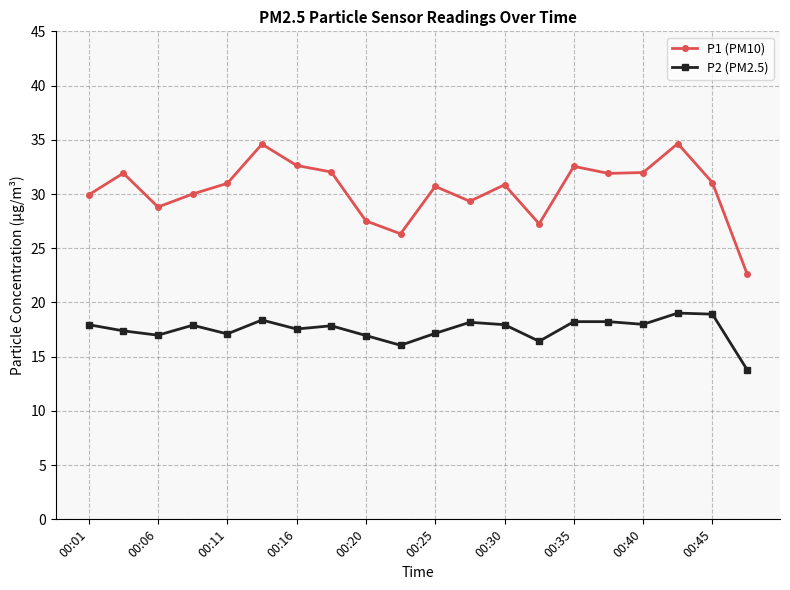

What is the minimum value for P2 (PM2.5)?

13.8